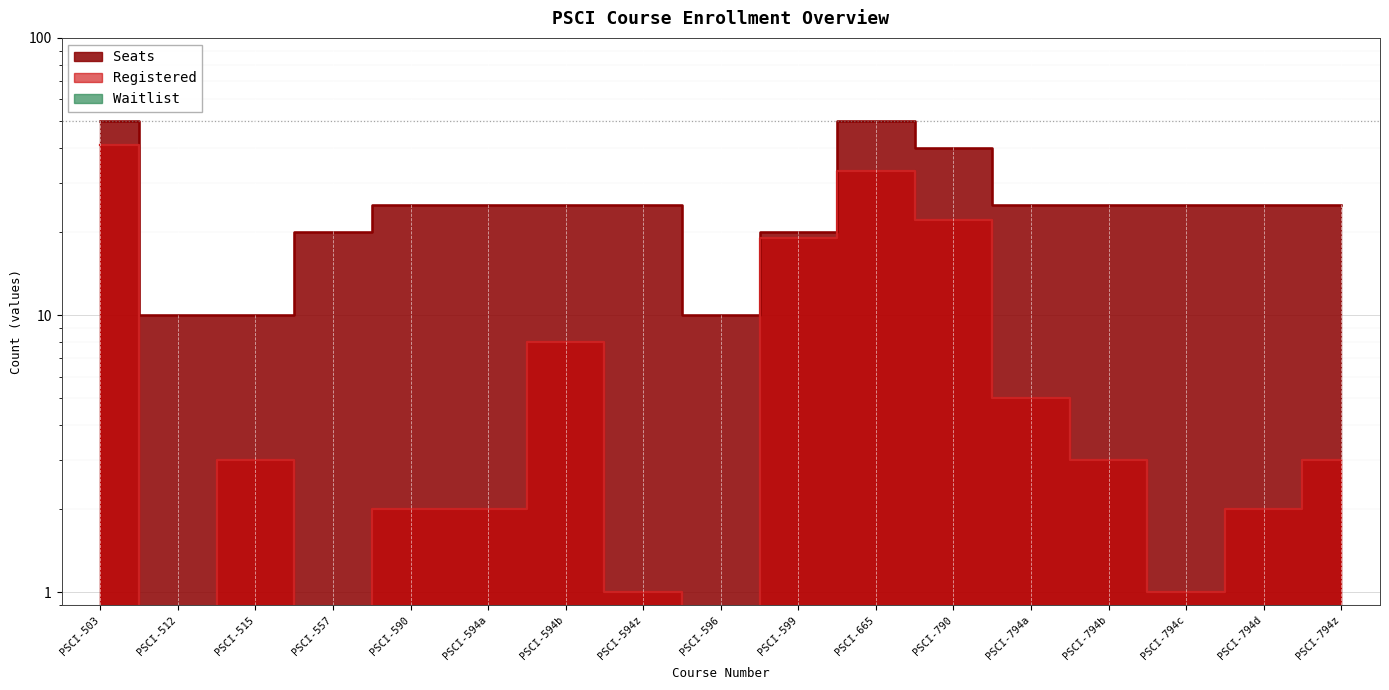

Reading left to right, transcribe all the data shown in this chart.

Registered: PSCI-503=41	PSCI-512=0	PSCI-515=3	PSCI-557=0	PSCI-590=2	PSCI-594a=2	PSCI-594b=8	PSCI-594z=1	PSCI-596=0	PSCI-599=19	PSCI-665=33	PSCI-790=22	PSCI-794a=5	PSCI-794b=3	PSCI-794c=1	PSCI-794d=2	PSCI-794z=3
Seats: PSCI-503=50	PSCI-512=10	PSCI-515=10	PSCI-557=20	PSCI-590=25	PSCI-594a=25	PSCI-594b=25	PSCI-594z=25	PSCI-596=10	PSCI-599=20	PSCI-665=50	PSCI-790=40	PSCI-794a=25	PSCI-794b=25	PSCI-794c=25	PSCI-794d=25	PSCI-794z=25